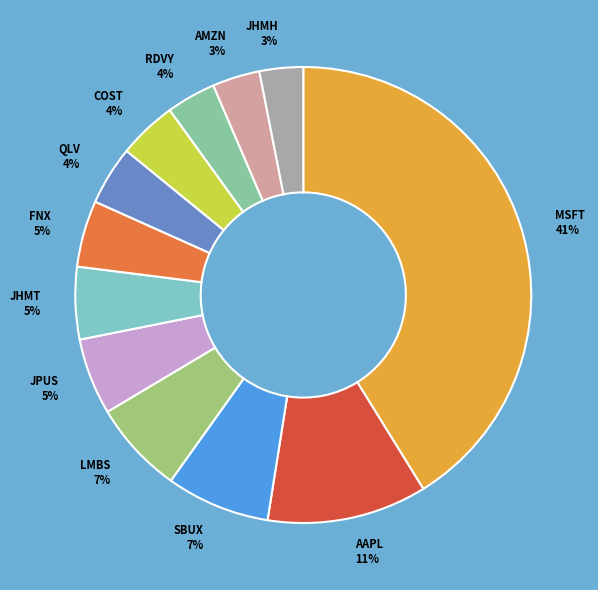

Is there a majority slice in this chart?

No